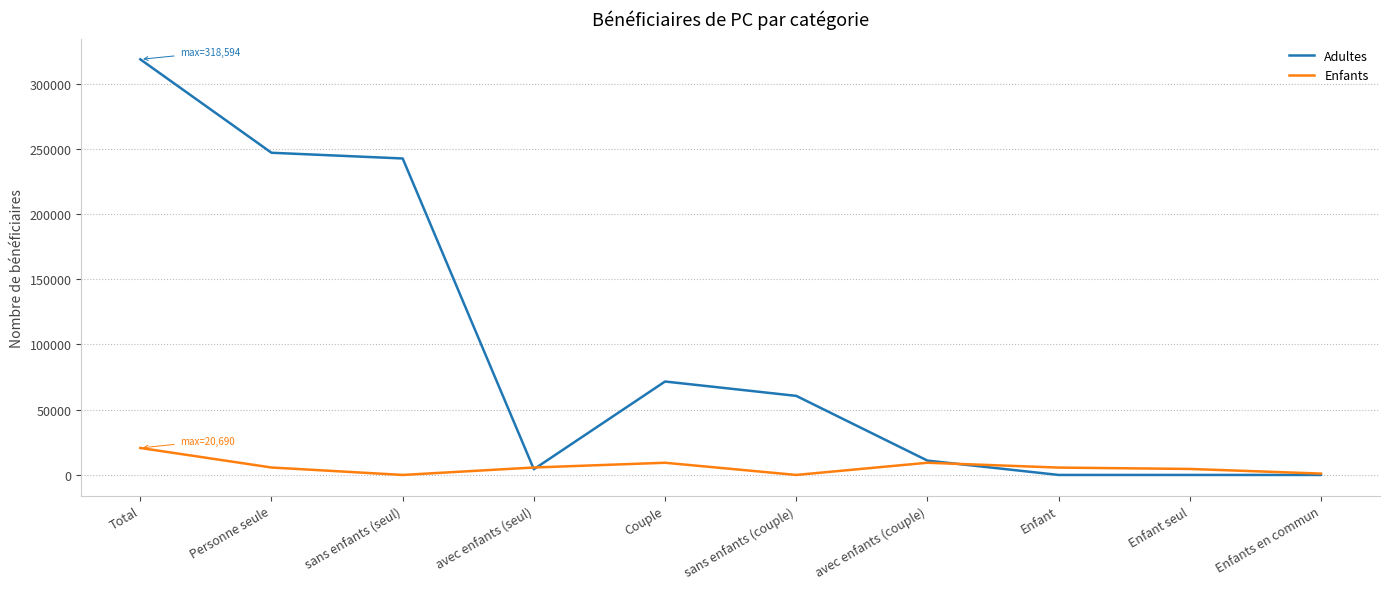

Which series changed the most between Total and Personne seule?

Adultes